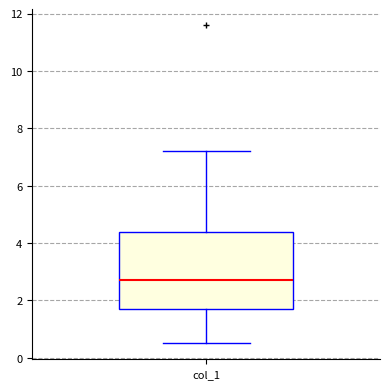

Transcribe this box plot: give where the median line is, the range the box spans, and where the two whiskers end, as read against the y-axis. The values are not printed on the chart, so give them approximately, as read against the axis.

median 2.8, box 1.8 to 4.4, whiskers 0.6 to 7.2